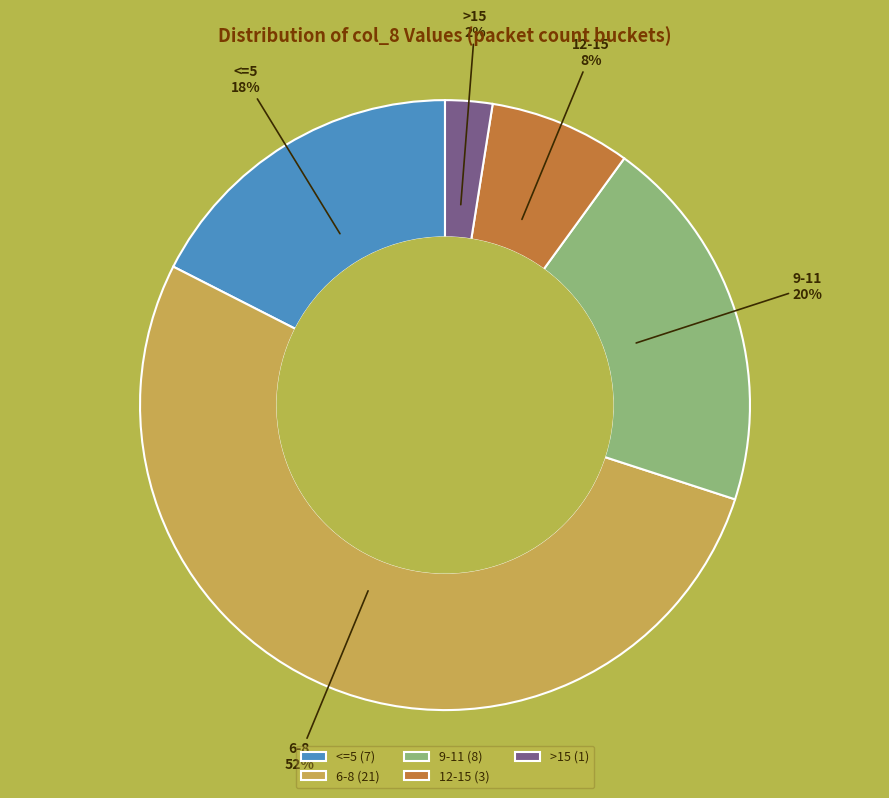

Do 12-15 and 9-11 together represent more than half of the pie?

No